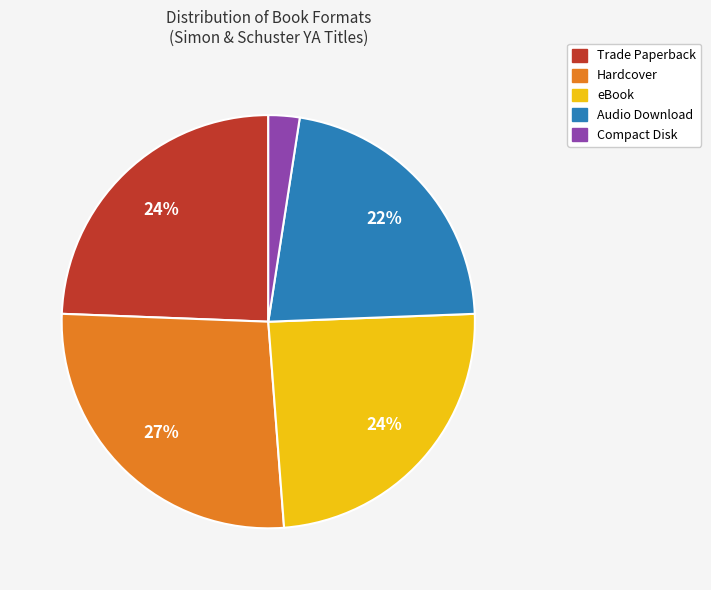

Is there a majority slice in this chart?

No